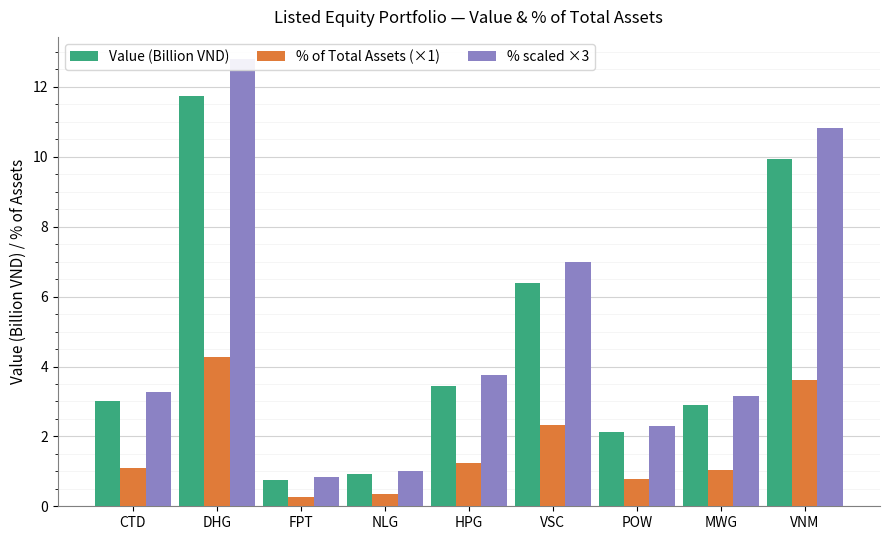

What position from the left is FPT?

3